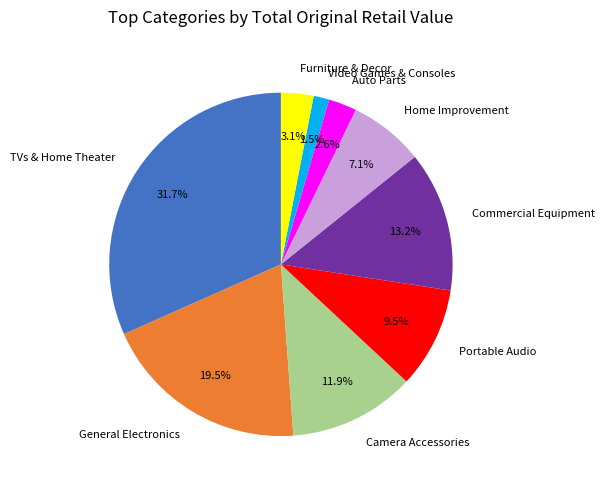

Count the number of slices in the pie.

9